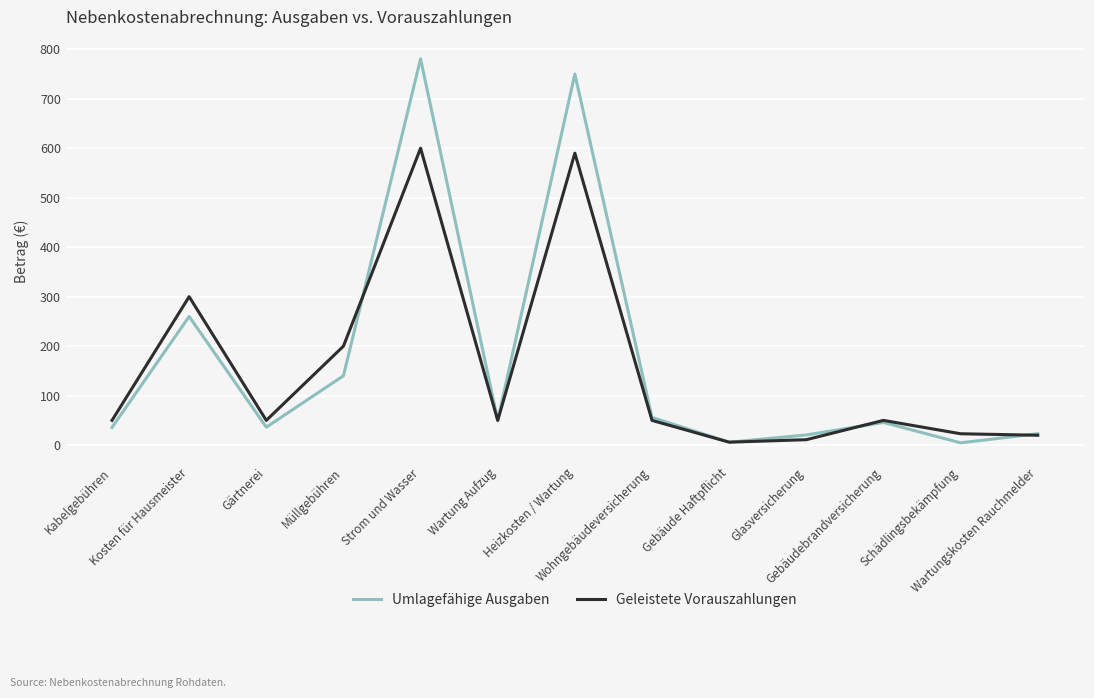

At which category is the sum across all series the highest?

Strom und Wasser